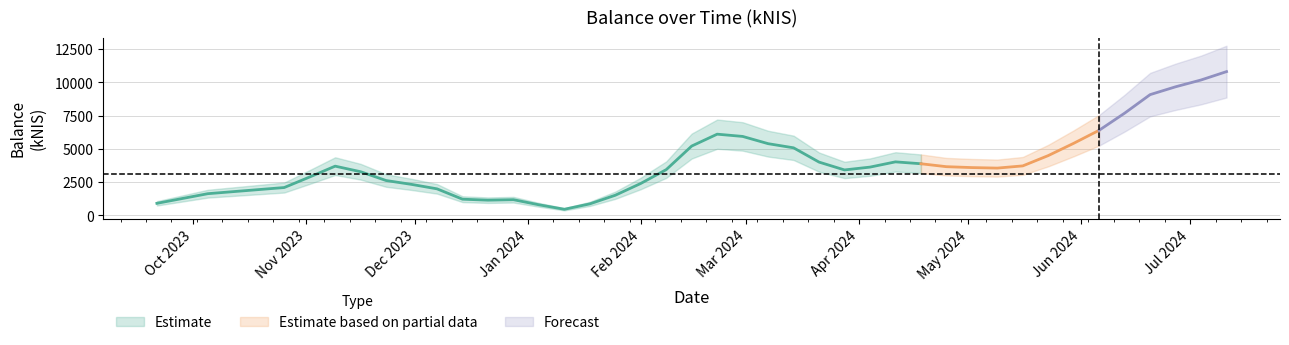

Approximately how many times larger is the value at 2024-07-11 compared to 2024-02-08?

2.9